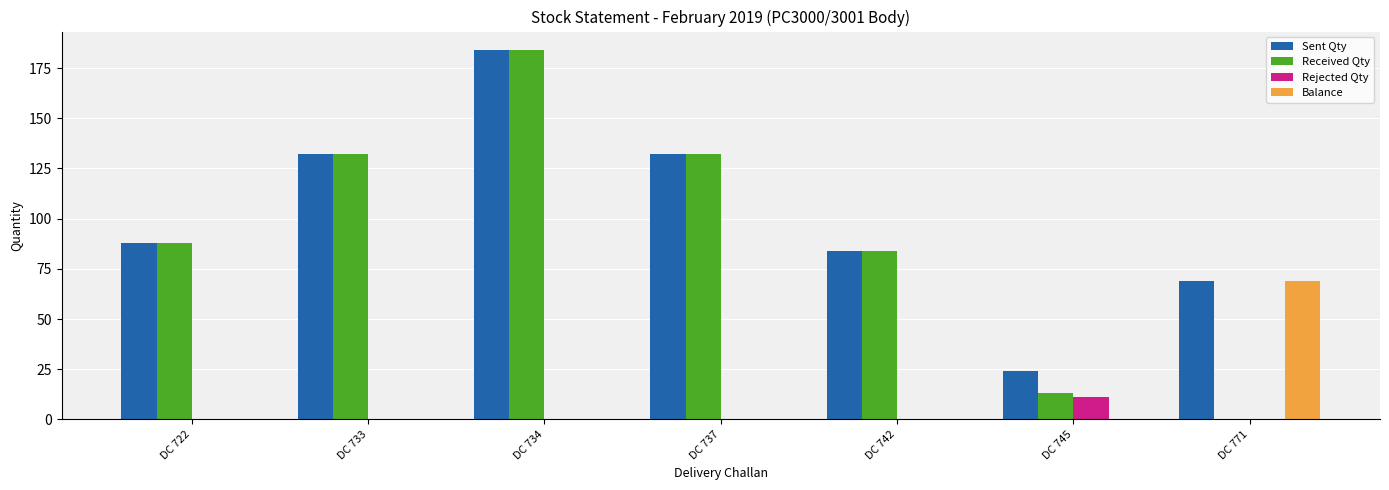

True or false: Received Qty has a value of -108 at DC 771.

False